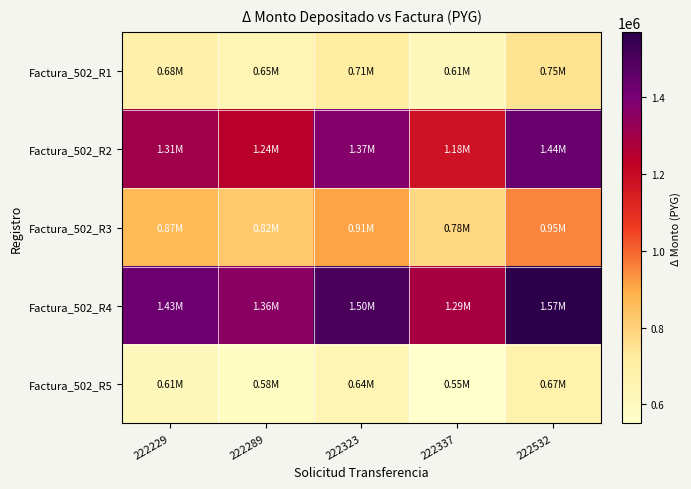

What is the minimum value shown in the chart?

550800.0